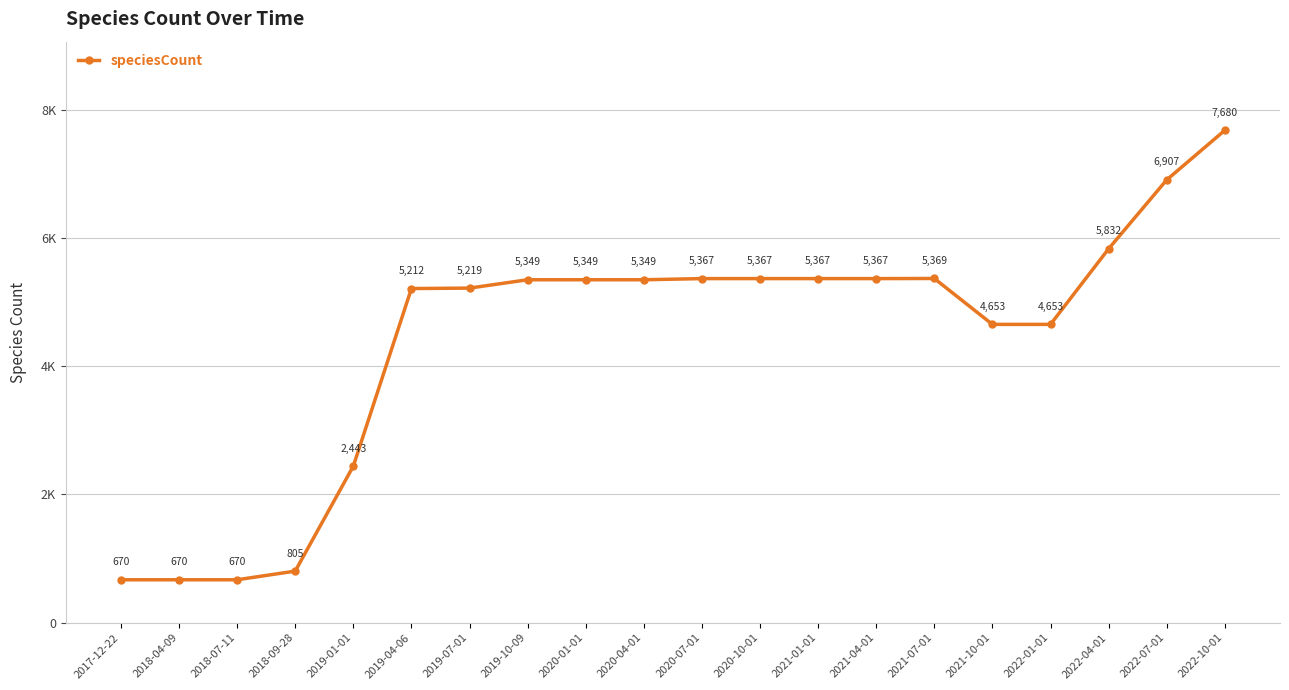

Is this an area chart (filled region under the line)?

No